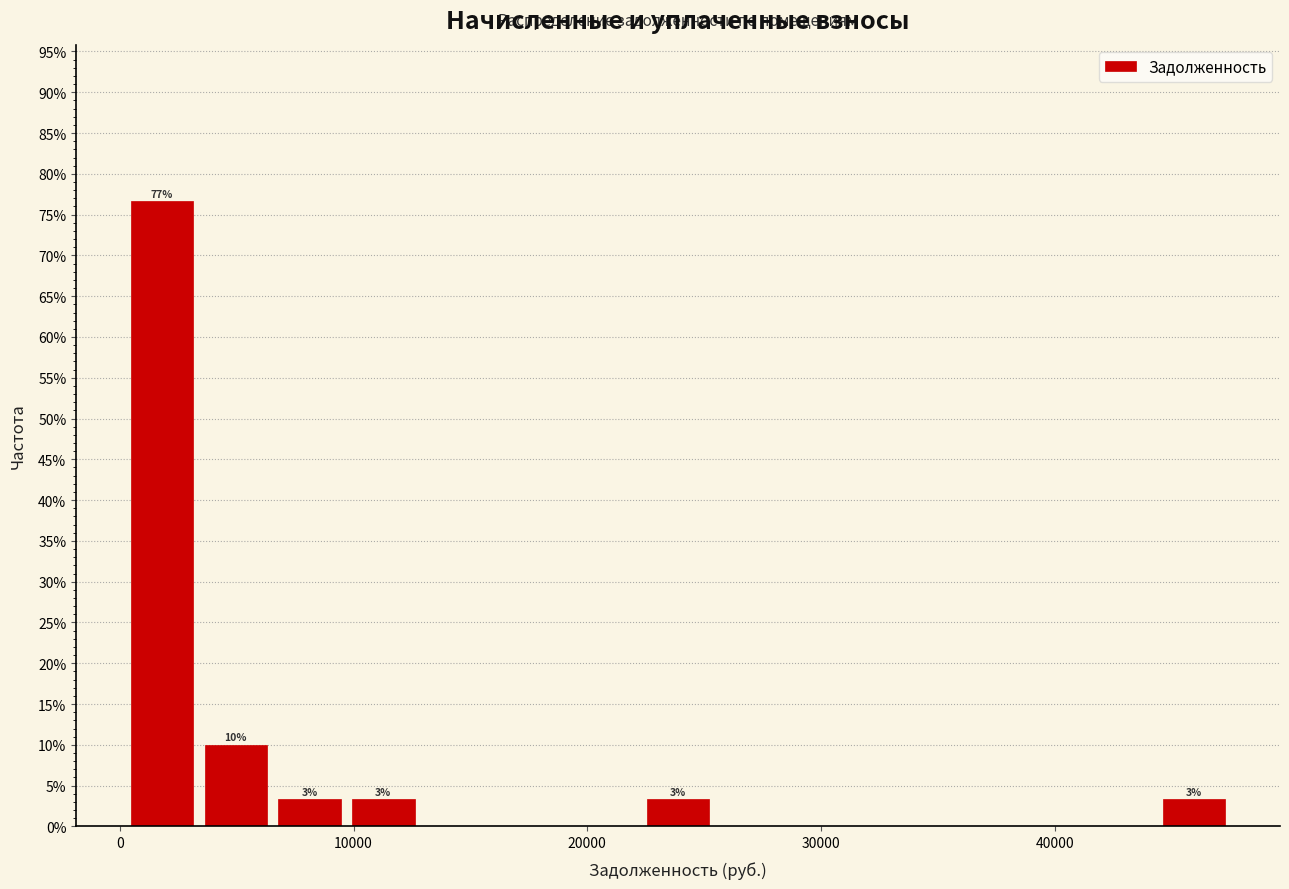

Read against the x-axis, roughly where is the centre of the tallest bar?

2000